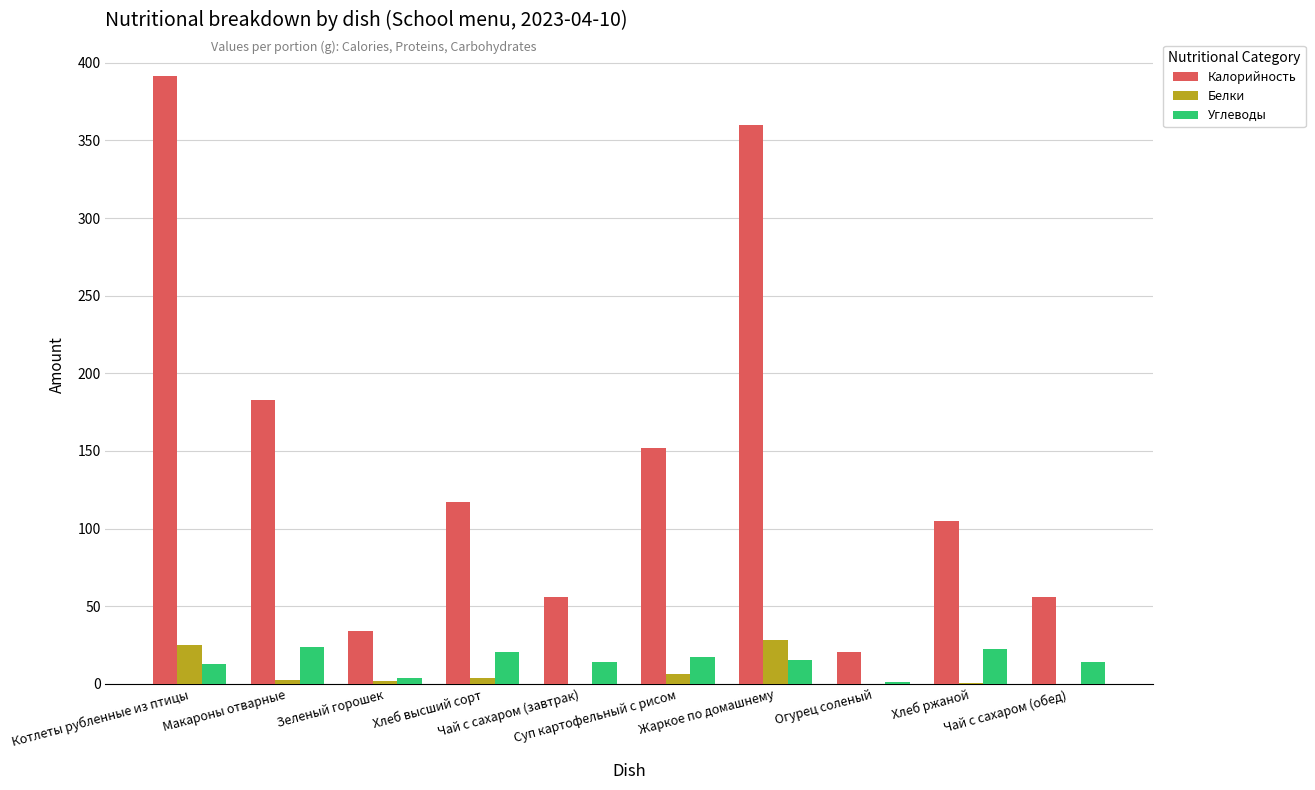

Which series has the largest total across all categories?

Калорийность